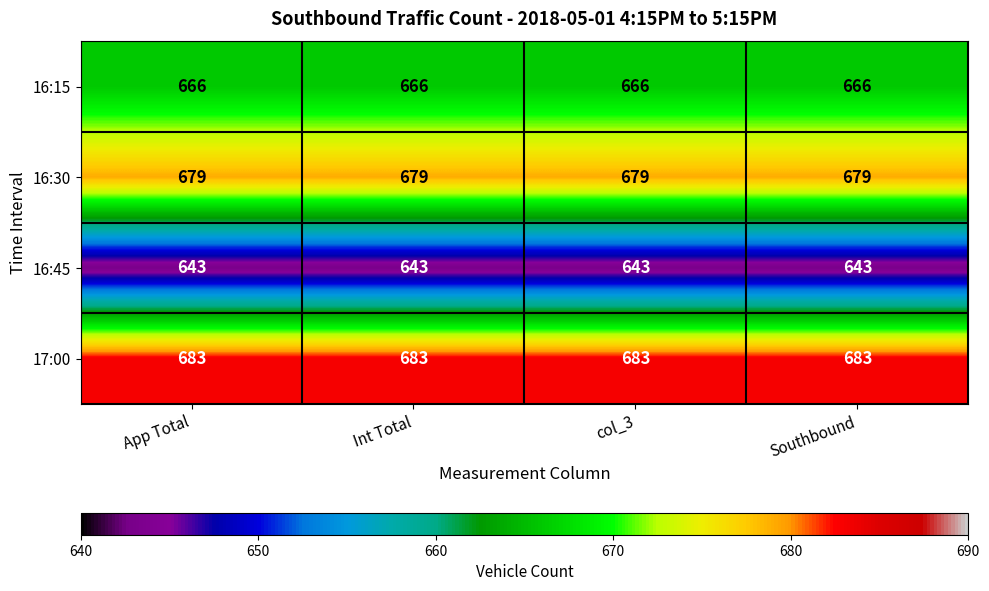

What is the sum of all 16:30 values?

2716